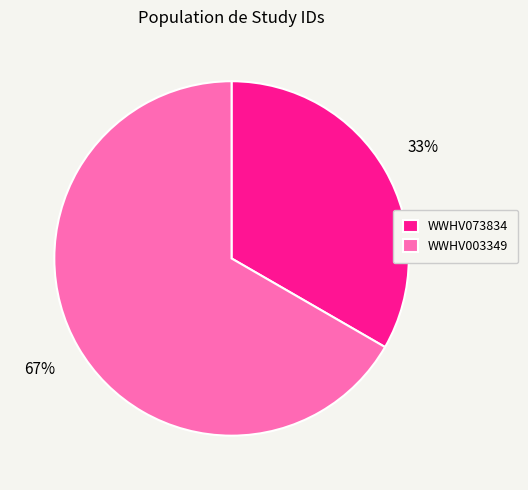

Rank the categories by value from highest to lowest.

WWHV003349, WWHV073834